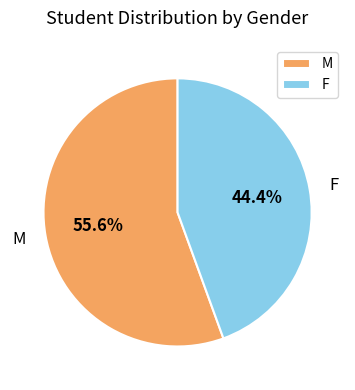

Approximately how many times larger is the value at F compared to M?

0.8